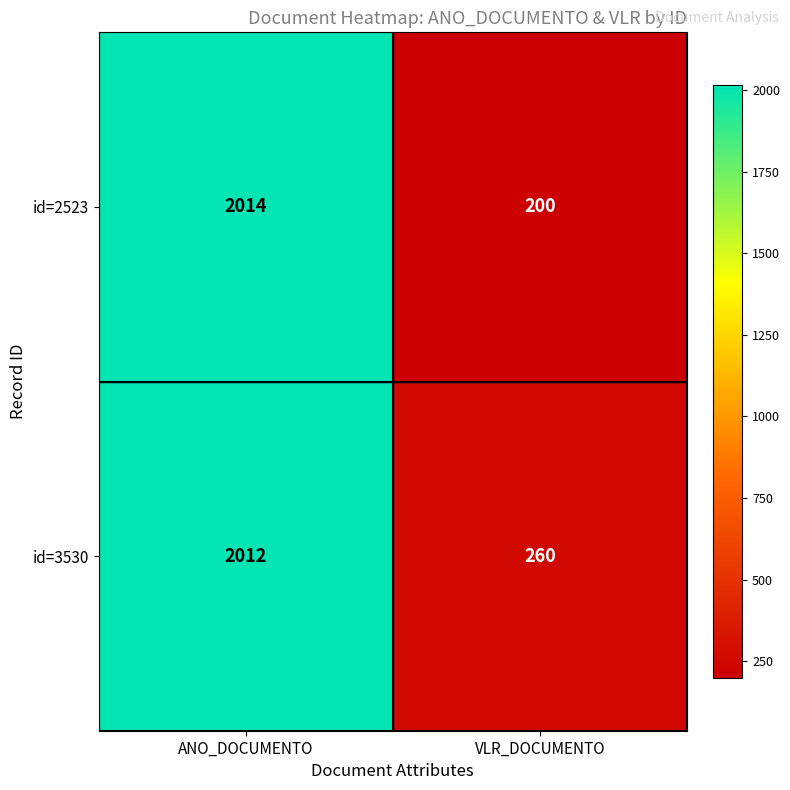

Reading left to right, list all the values displayed in this chart.

id=2523: ANO_DOCUMENTO=2014	VLR_DOCUMENTO=200
id=3530: ANO_DOCUMENTO=2012	VLR_DOCUMENTO=260